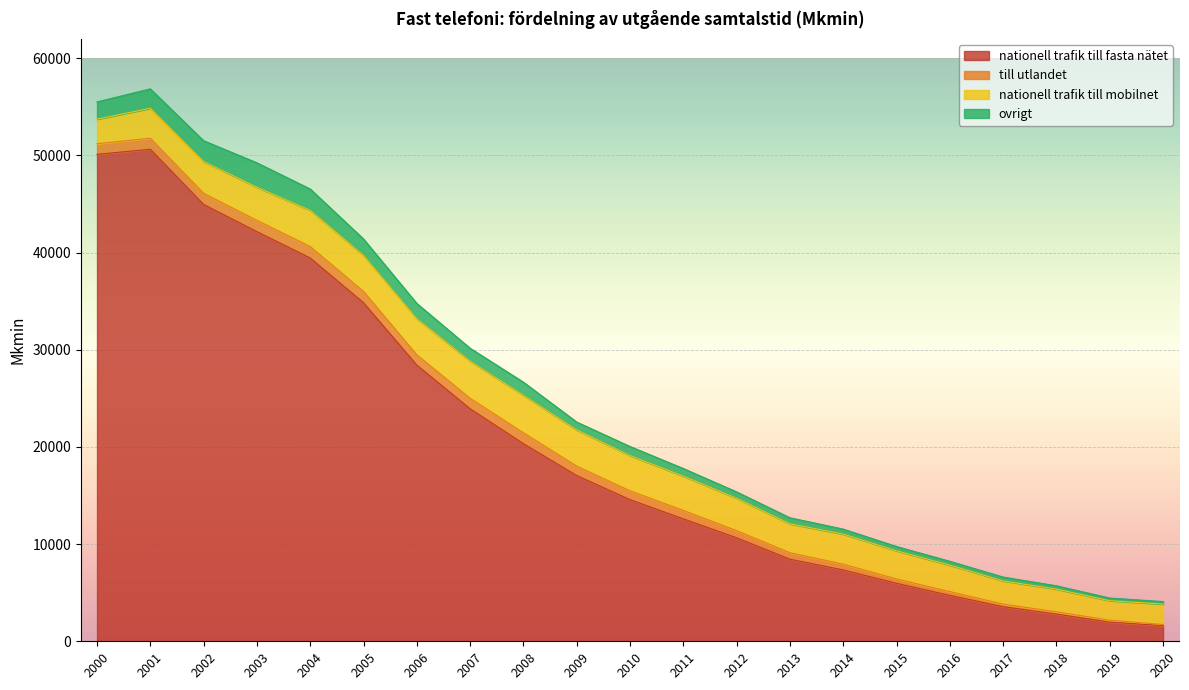

What are all the series names shown in the legend?

nationell trafik till fasta nätet, till utlandet, nationell trafik till mobilnet, ovrigt